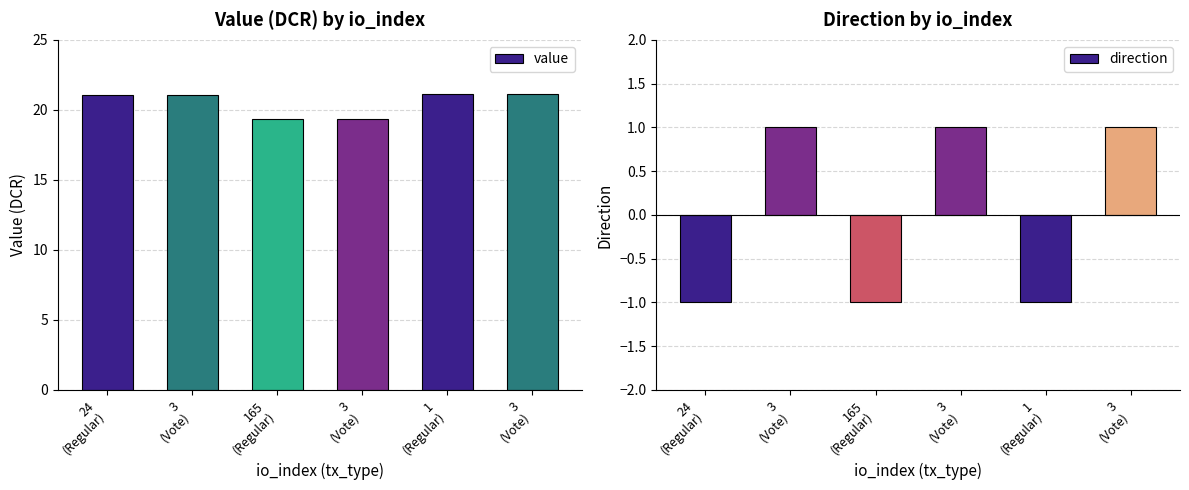

Reading left to right, extract all data points from this chart.

value: 24
(Regular)=21.1	3
(Vote)=21.1	165
(Regular)=19.4	3
(Vote)=19.4	1
(Regular)=21.1	3
(Vote)=21.1
direction: 24
(Regular)=-1.0	3
(Vote)=1.0	165
(Regular)=-1.0	3
(Vote)=1.0	1
(Regular)=-1.0	3
(Vote)=1.0